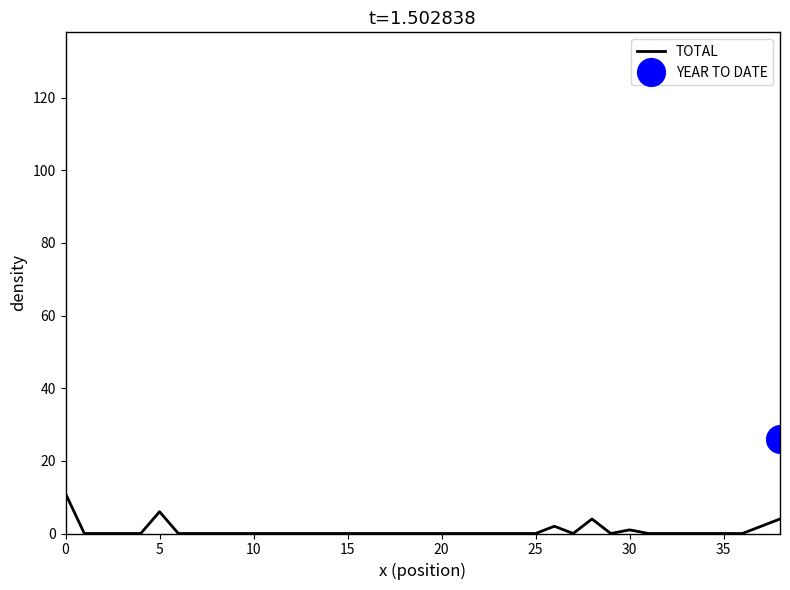

Rank the series by their average value, from highest to lowest.

YEAR TO DATE, TOTAL